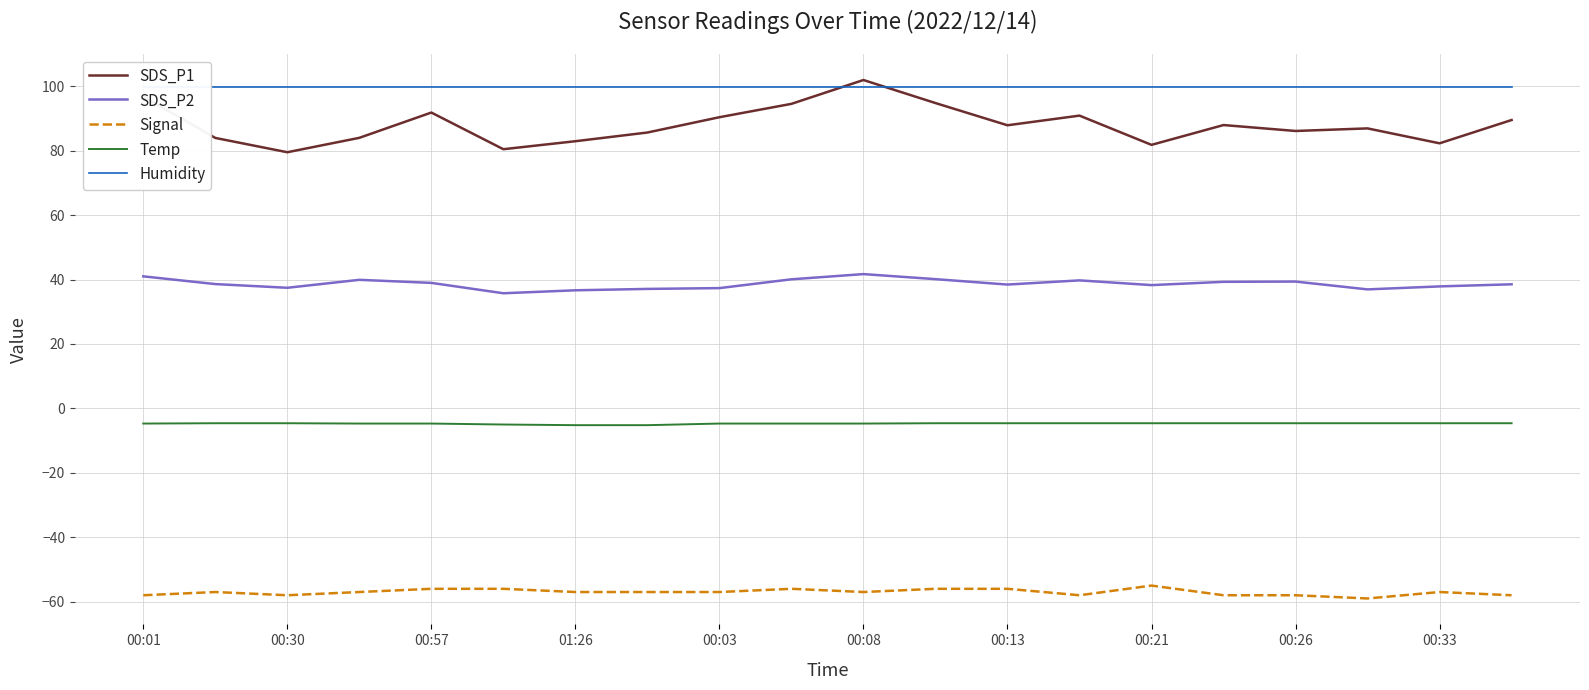

What is the highest value of the Temp series?

-4.6